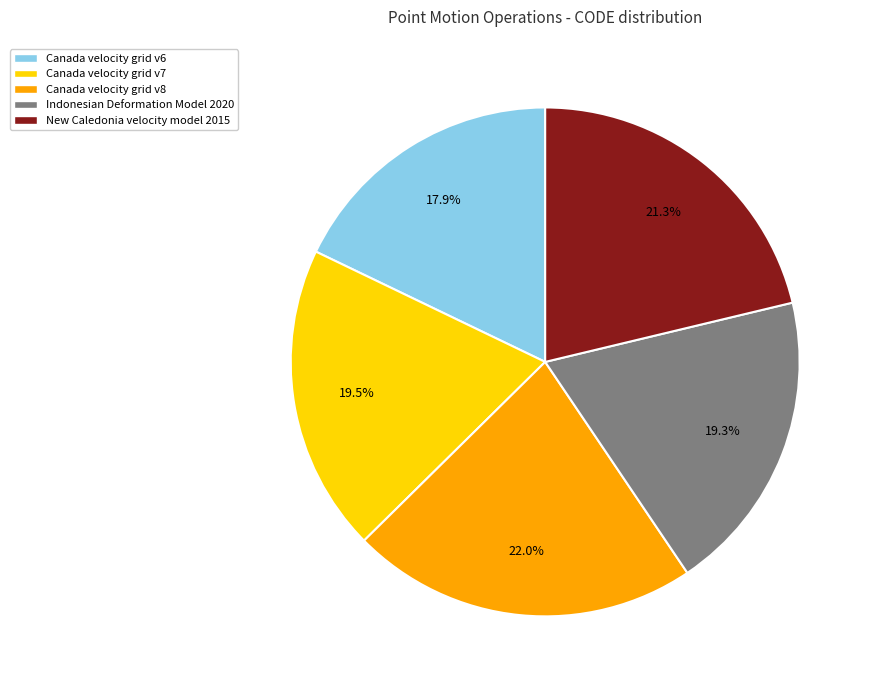

Is Canada velocity grid v7 the majority of the pie?

No